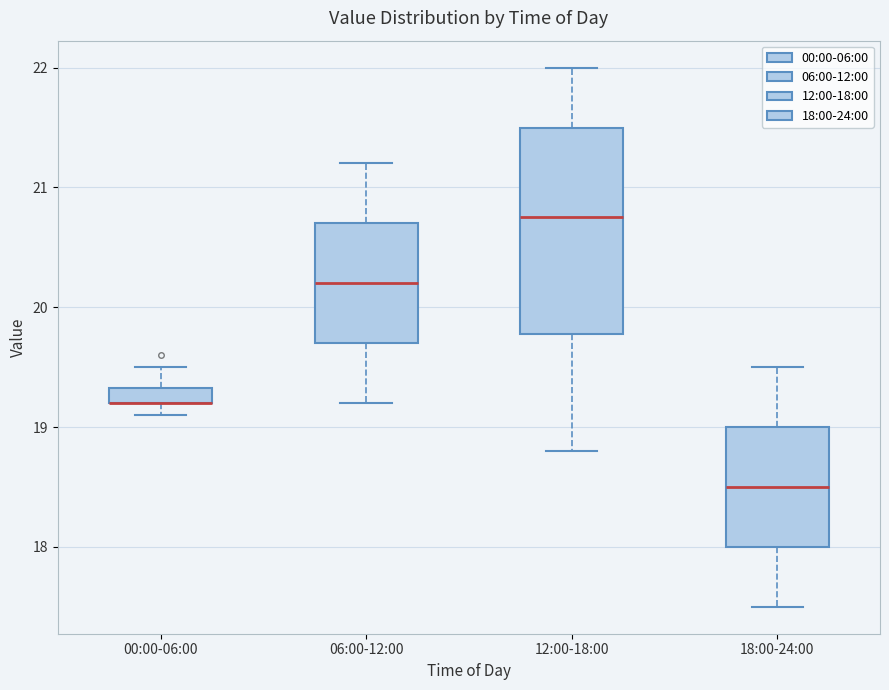

Where is the upper edge of the box for 00:00-06:00 on the y-axis? The values are not printed on the chart, so give them approximately, as read against the axis.

19.3